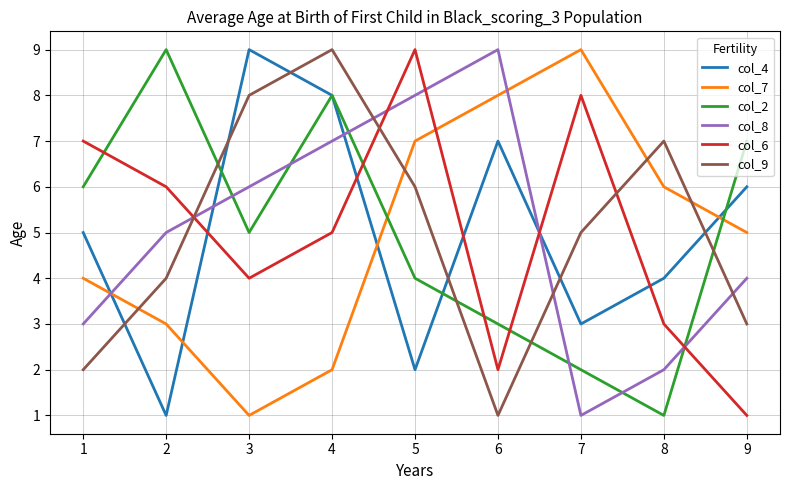

How many interior local peaks does the col_8 series have?

1